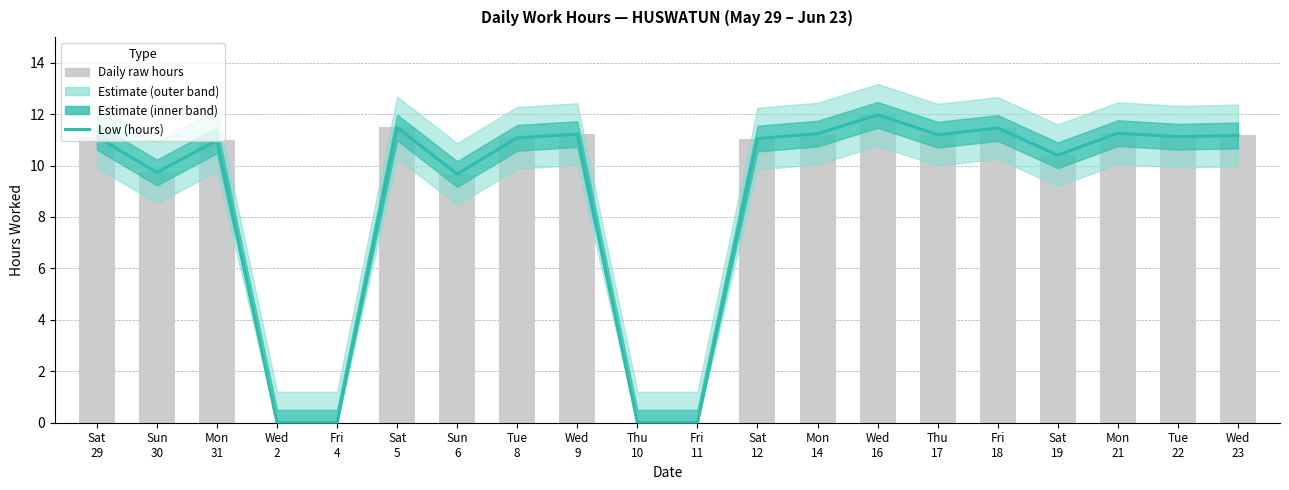

What value does the data have at Sat
12?

11.1